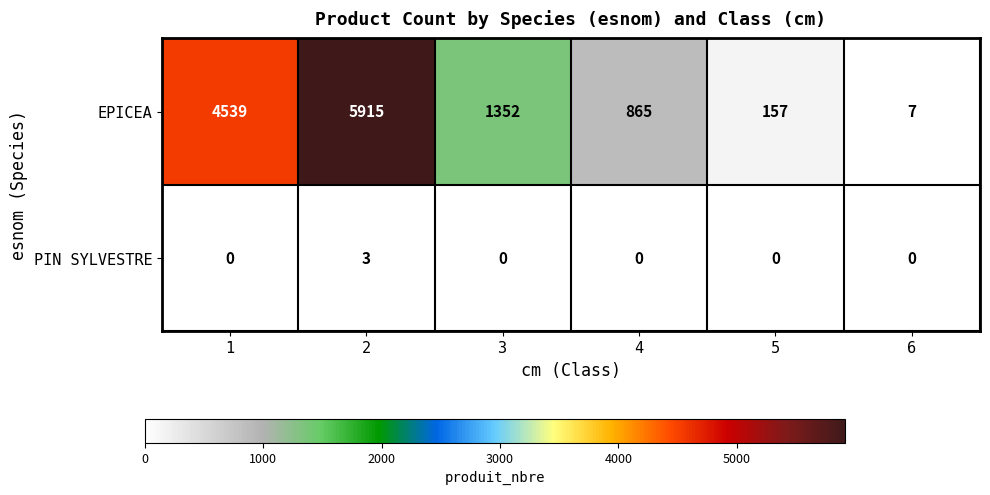

Reading right to left, what are all the values shown in this chart?

EPICEA: 6=7	5=157	4=865	3=1352	2=5915	1=4539
PIN SYLVESTRE: 6=0	5=0	4=0	3=0	2=3	1=0